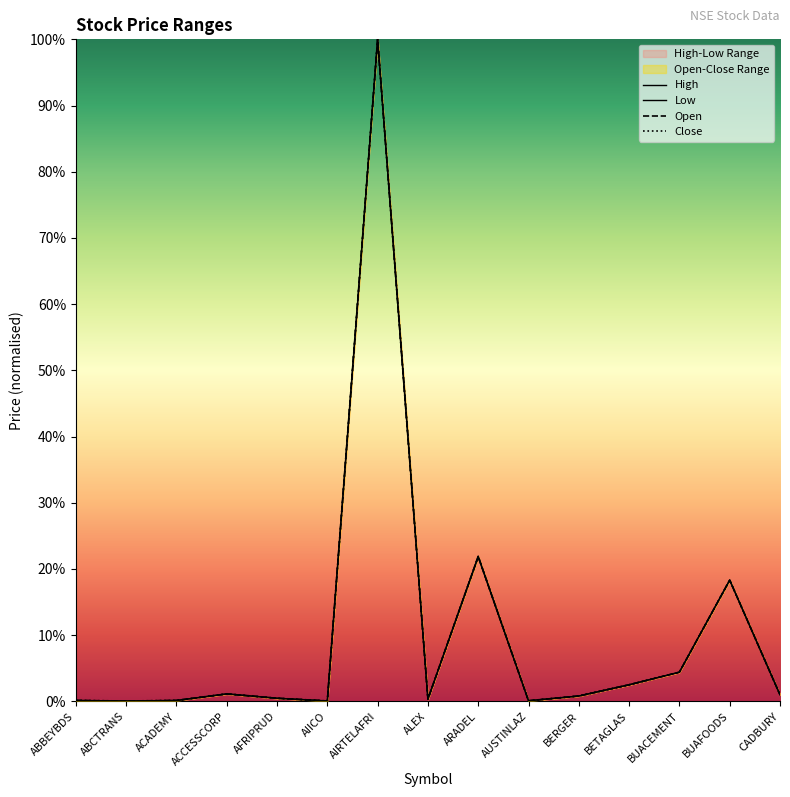

True or false: Open has more than 1 points higher than both neighbors.

True